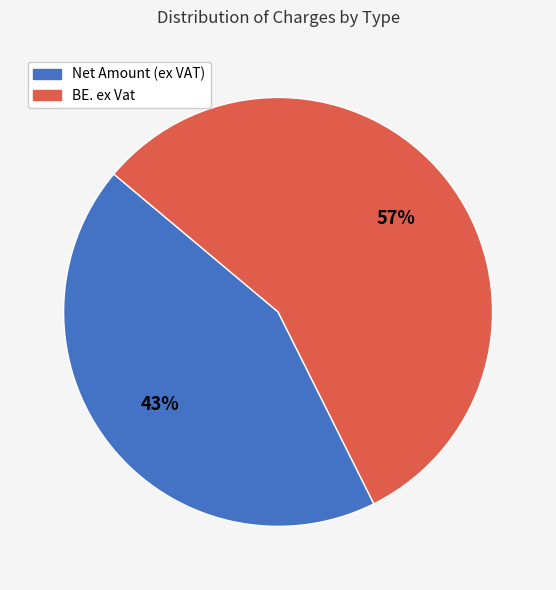

How many segments does this pie chart have?

2